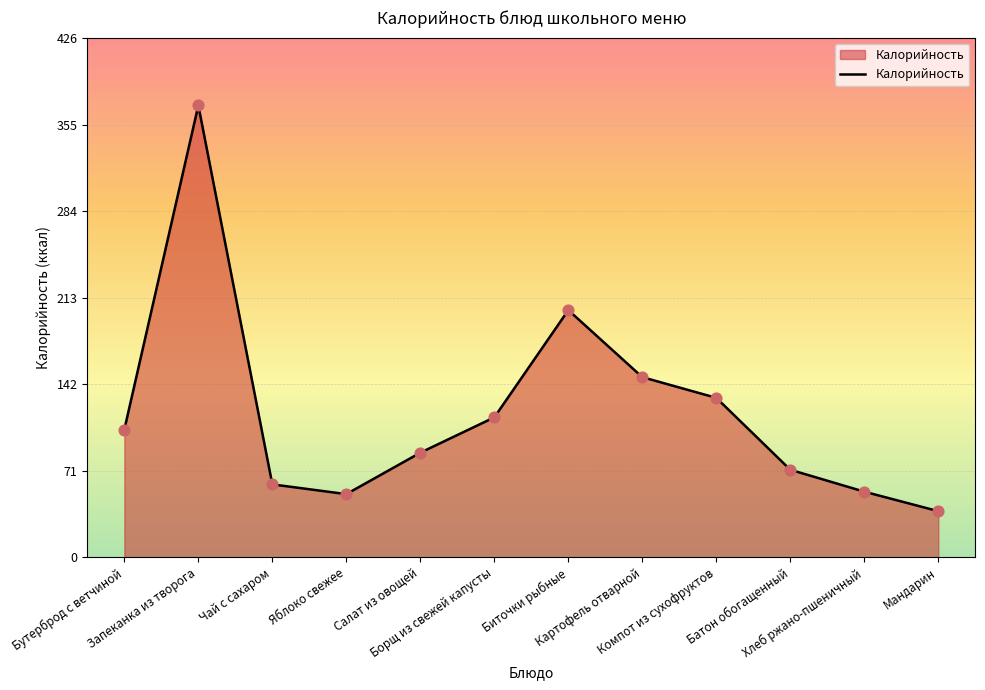

What is the change in value from Яблоко свежее to Биточки рыбные?

+151